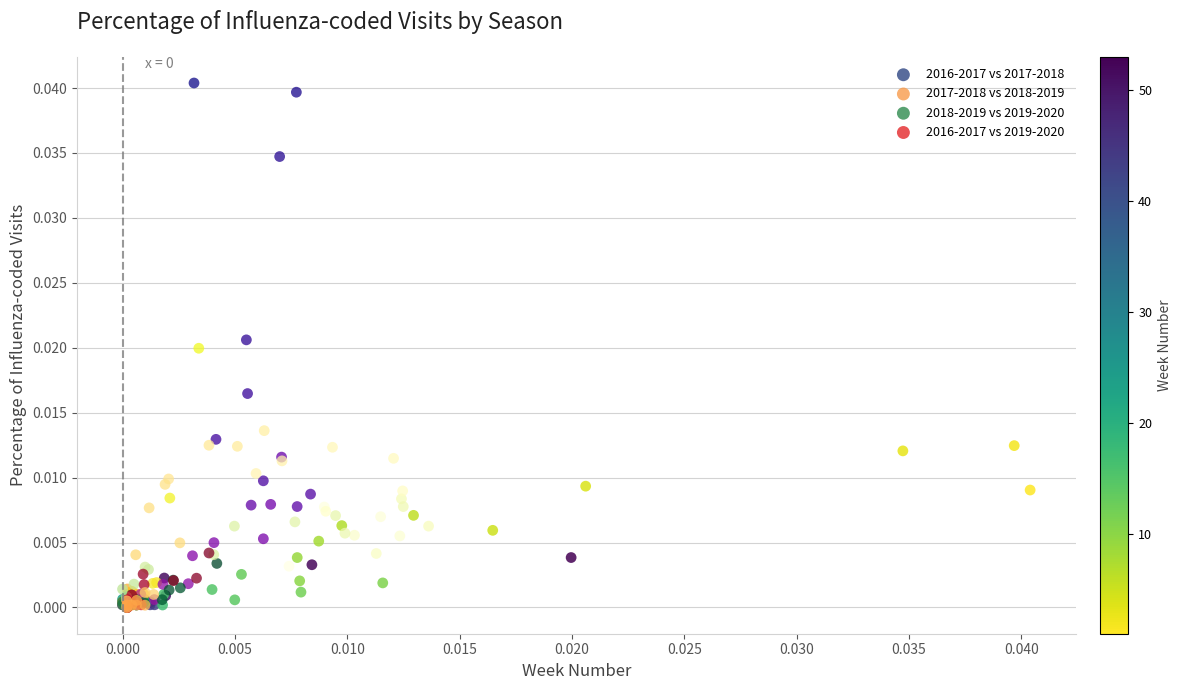

Which series reaches the maximum Y coordinate?

2017-2018 vs 2018-2019